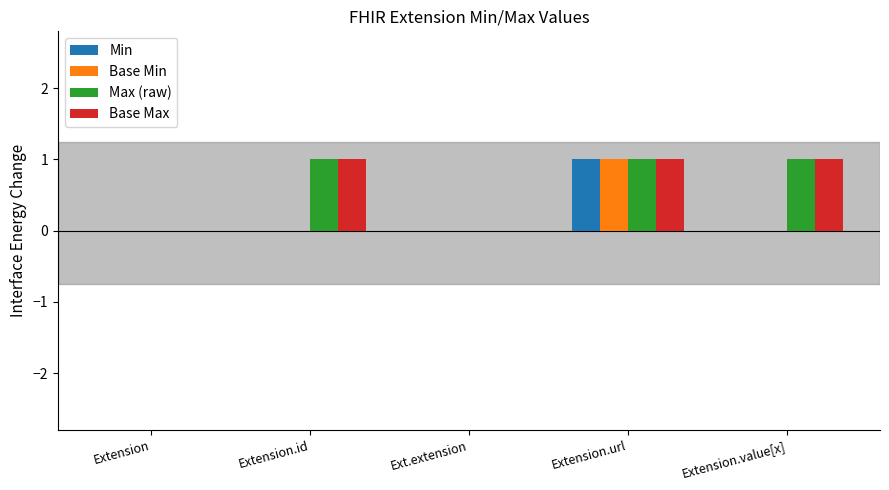

At which label does Min reach its peak?

Extension.url